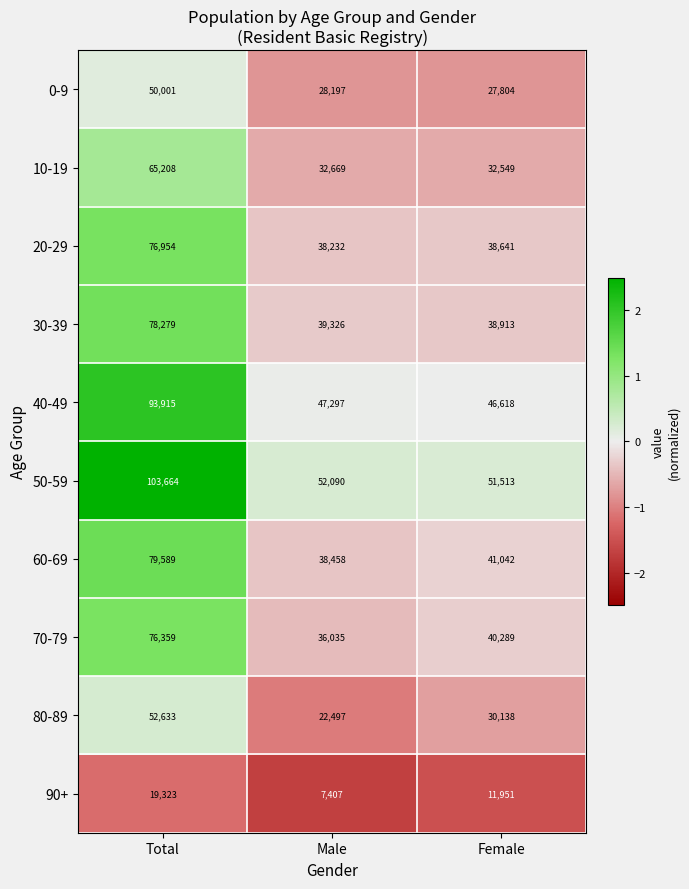

Between Total and Female, which series saw the biggest shift?

50-59